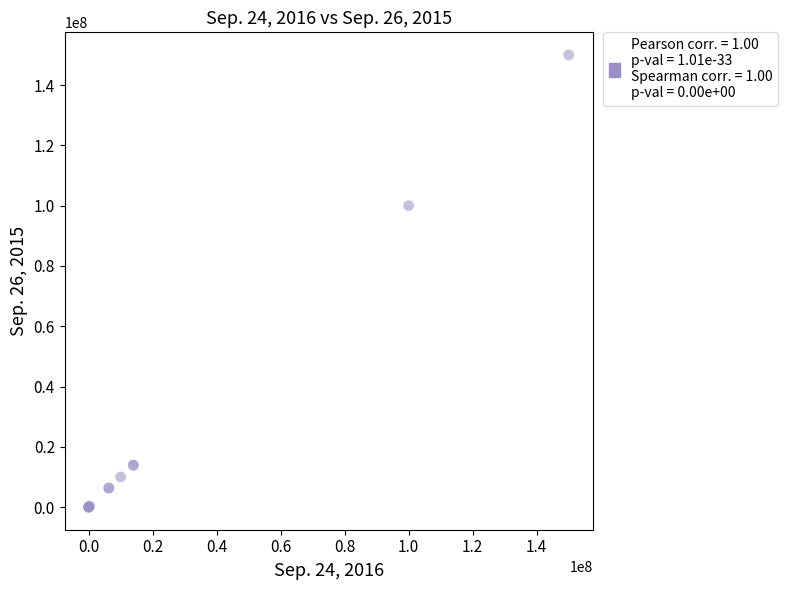

What Y value in the scatter plot is closest to 75000000?

100000000.0